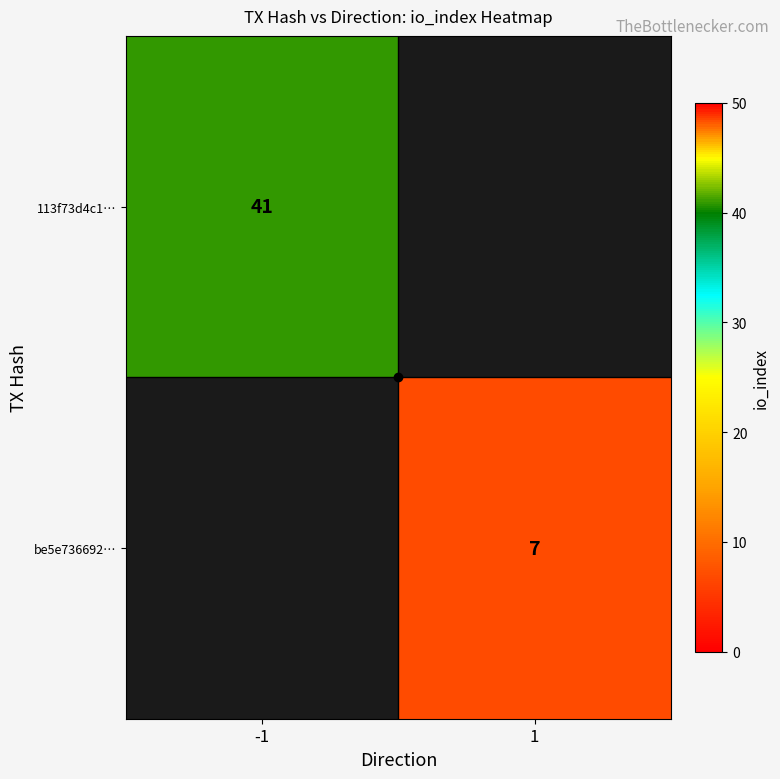

Rank the series by their average value, from highest to lowest.

113f73d4c1…, be5e736692…